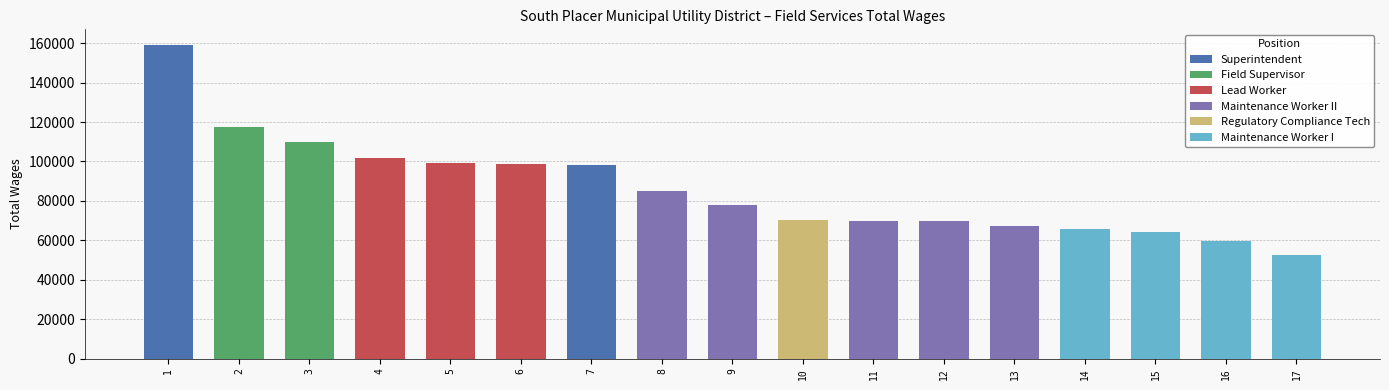

The value at Superintendent is 89916. True or false?

False